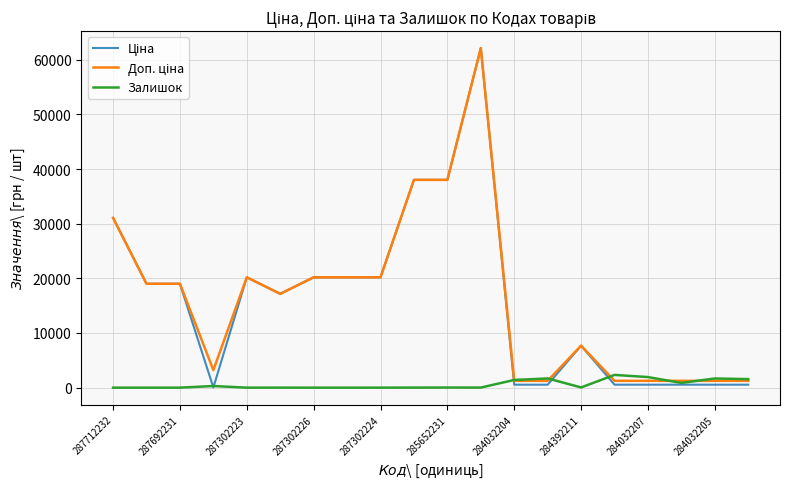

What is the maximum value for Залишок?

2329.0